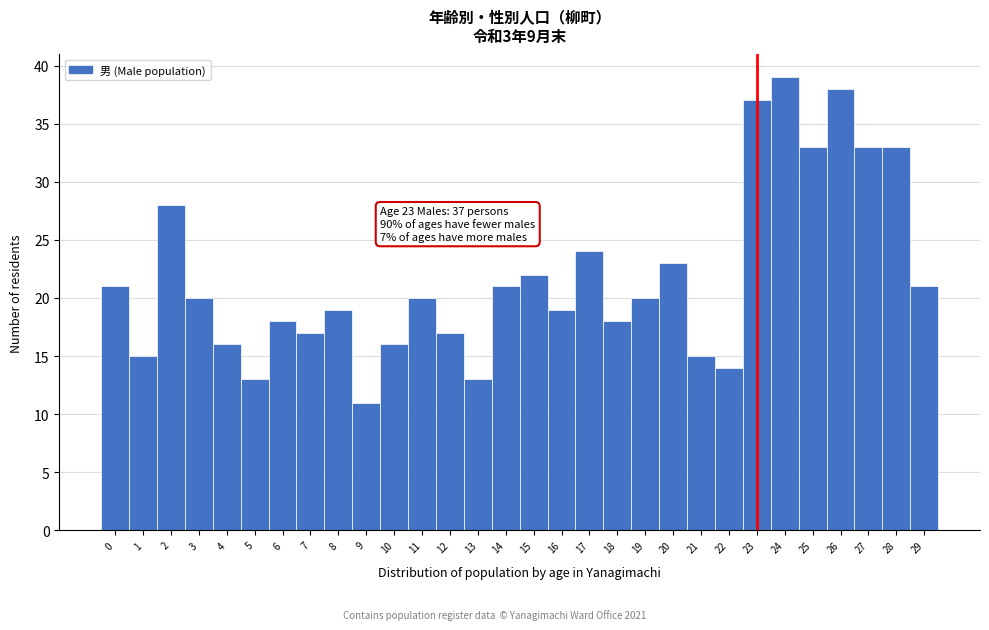

Reading left to right, extract all data points from this chart.

0=21	1=15	2=28	3=20	4=16	5=13	6=18	7=17	8=19	9=11	10=16	11=20	12=17	13=13	14=21	15=22	16=19	17=24	18=18	19=20	20=23	21=15	22=14	23=37	24=39	25=33	26=38	27=33	28=33	29=21